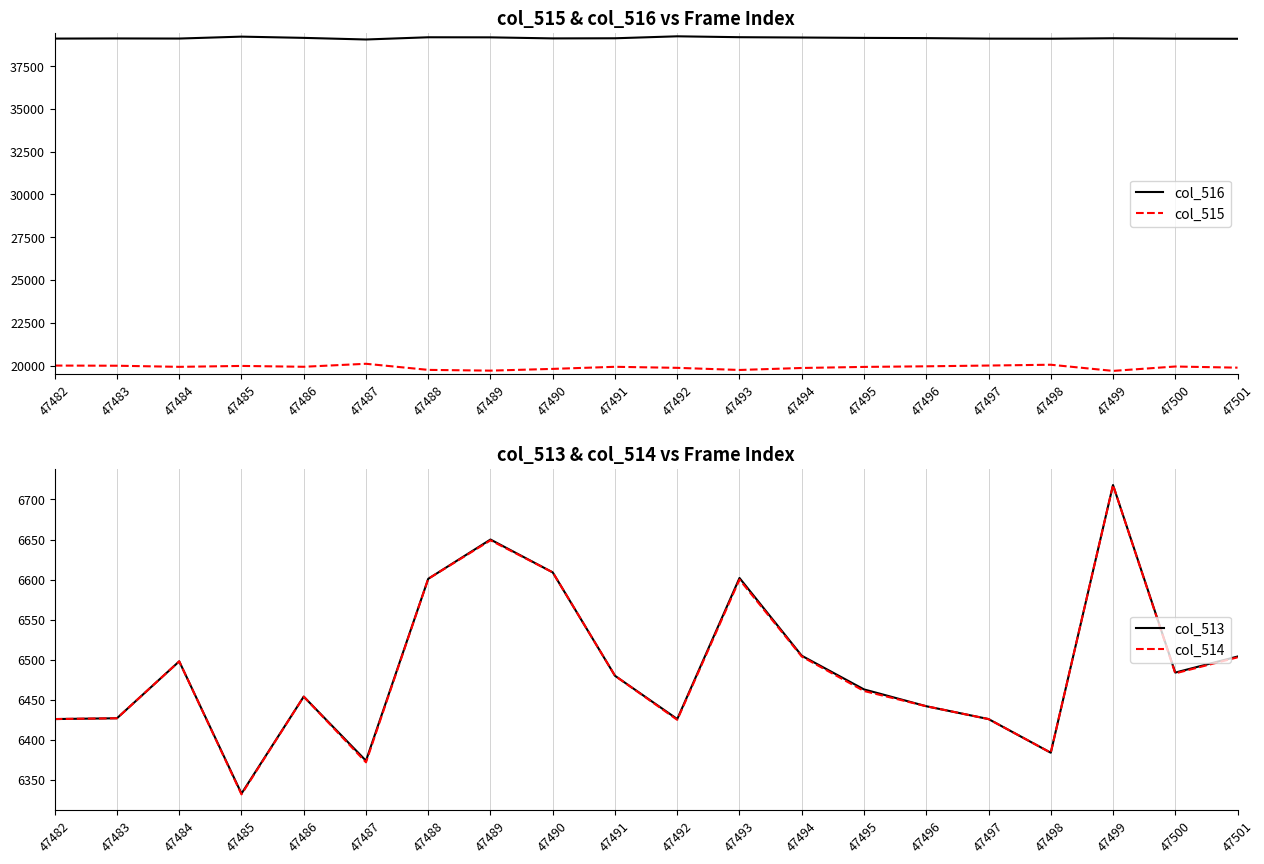

What is the difference between the second highest and second lowest values in the col_515 series?

345